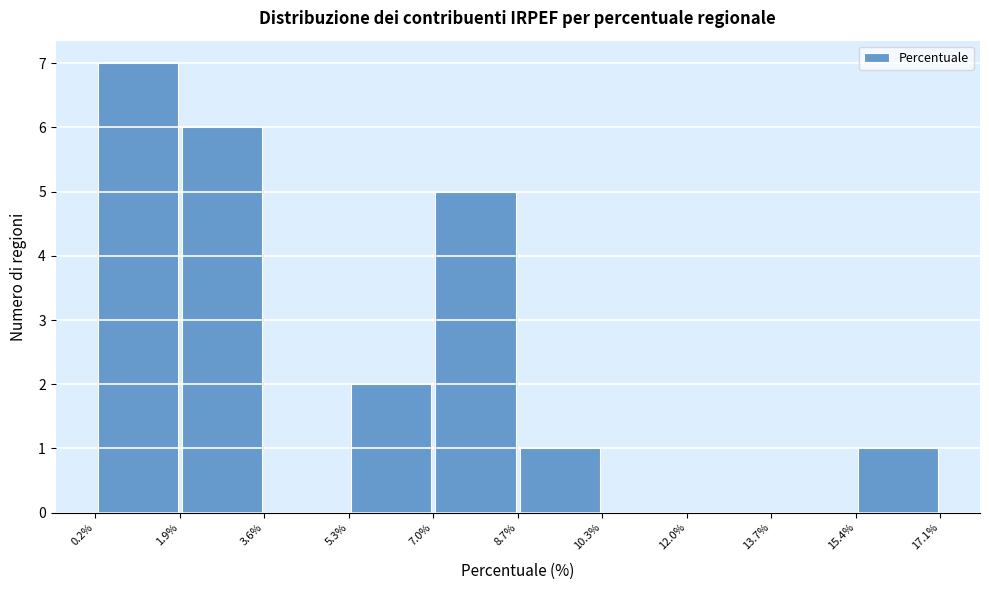

Over which range of the x-axis is the bar tallest?

0.2% to 1.9%